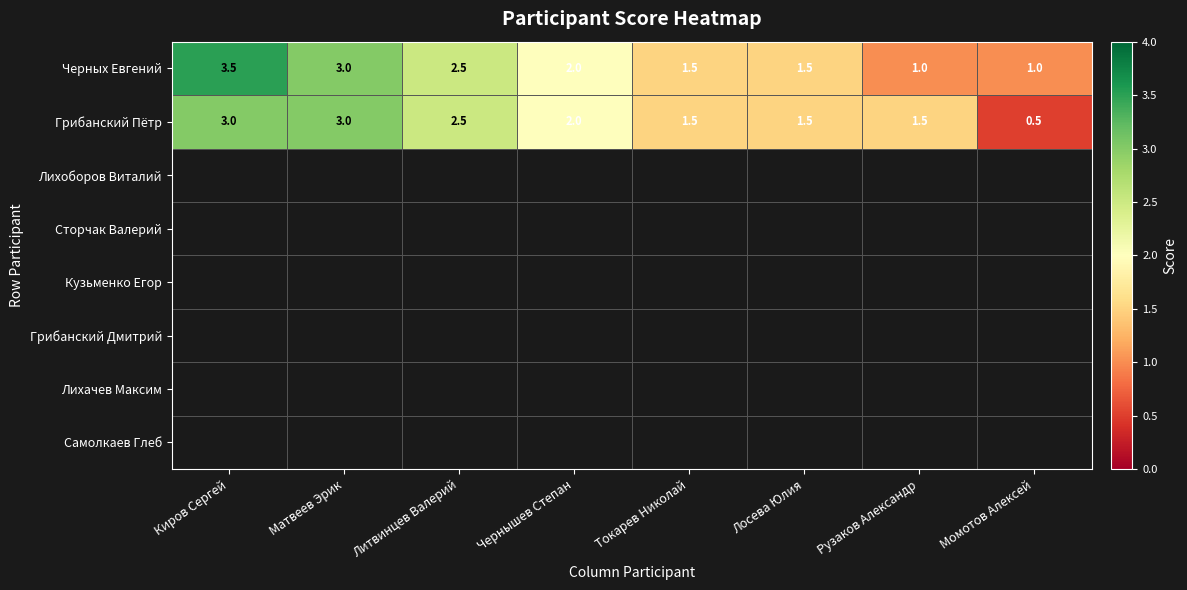

What is the spread (max minus min) of values at Киров Сергей?

0.5